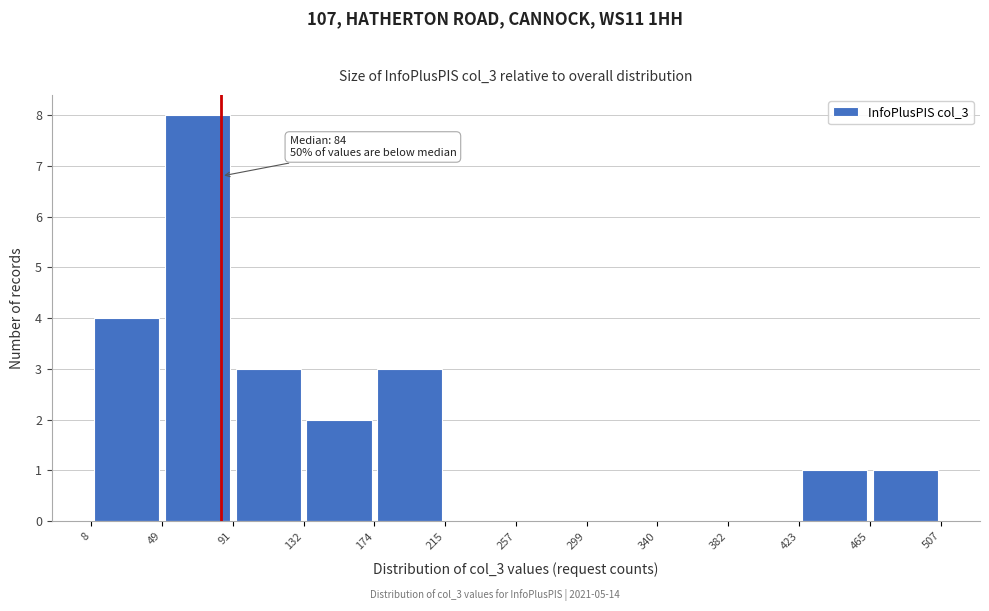

Which range on the x-axis has the tallest bar?

49 to 91